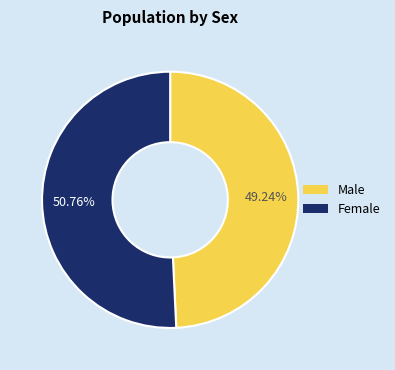

How many segments does this pie chart have?

2